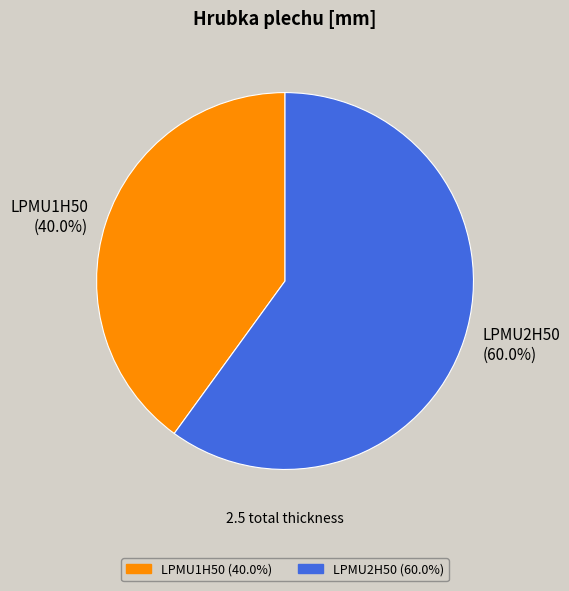

Between LPMU1H50 and LPMU2H50, which is larger?

LPMU2H50